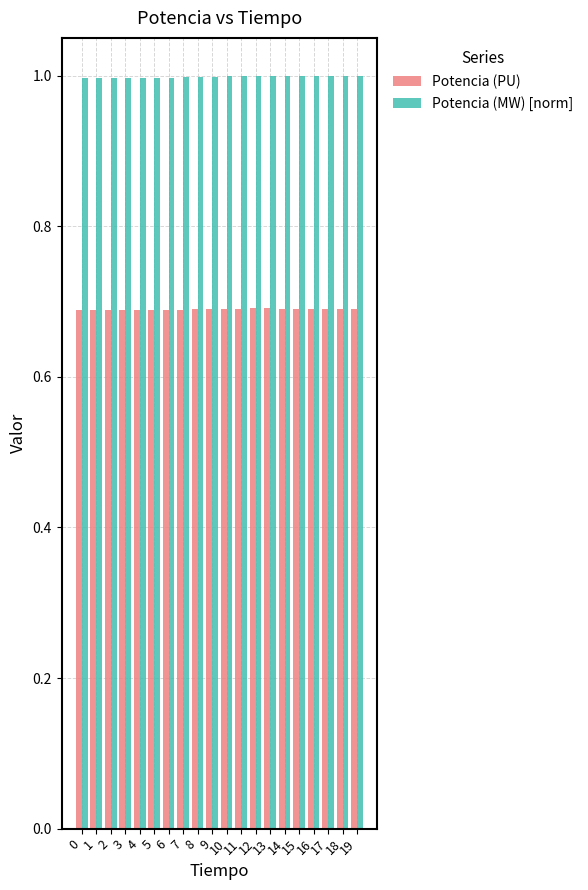

The Potencia (MW) [norm] series shows 1.6 at 14. True or false?

False